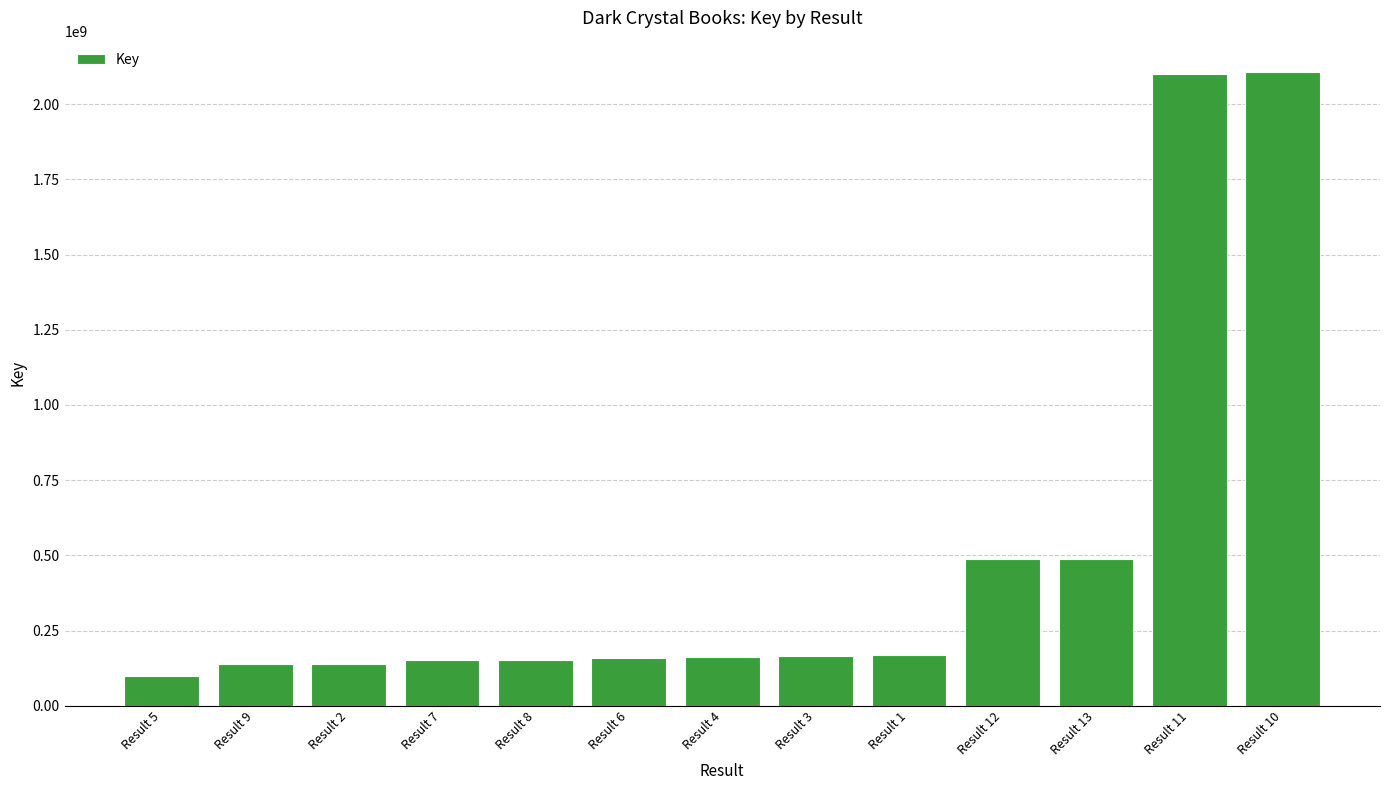

How many data points are less than 162620034?

6